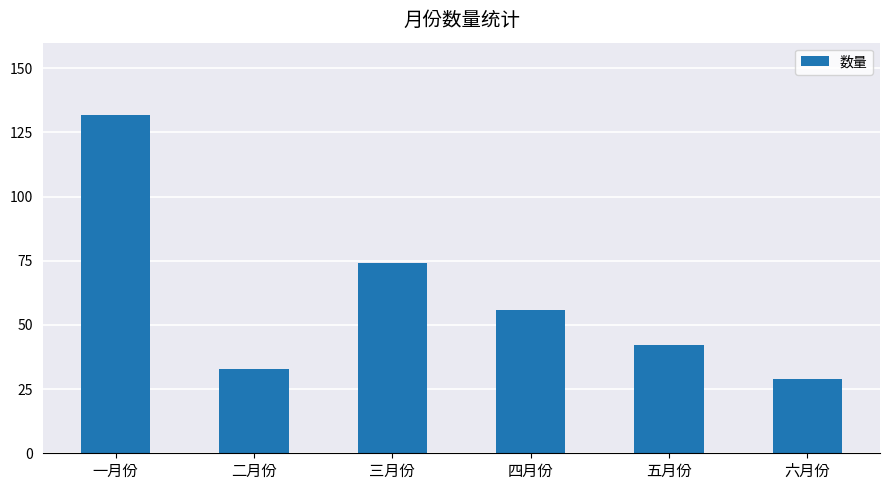

How many distinct data groups are displayed?

1